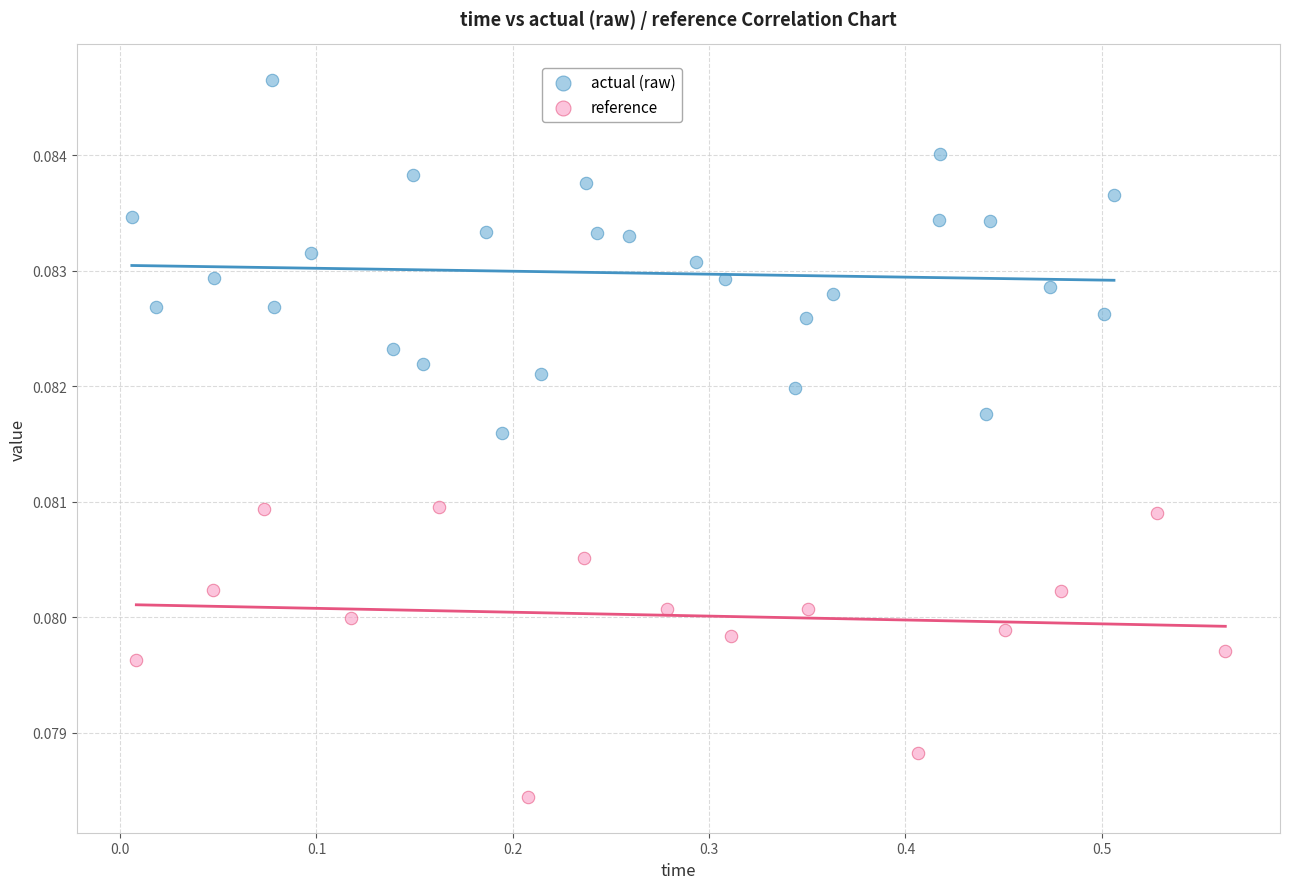

What are all the series names shown in the legend?

actual (raw), reference